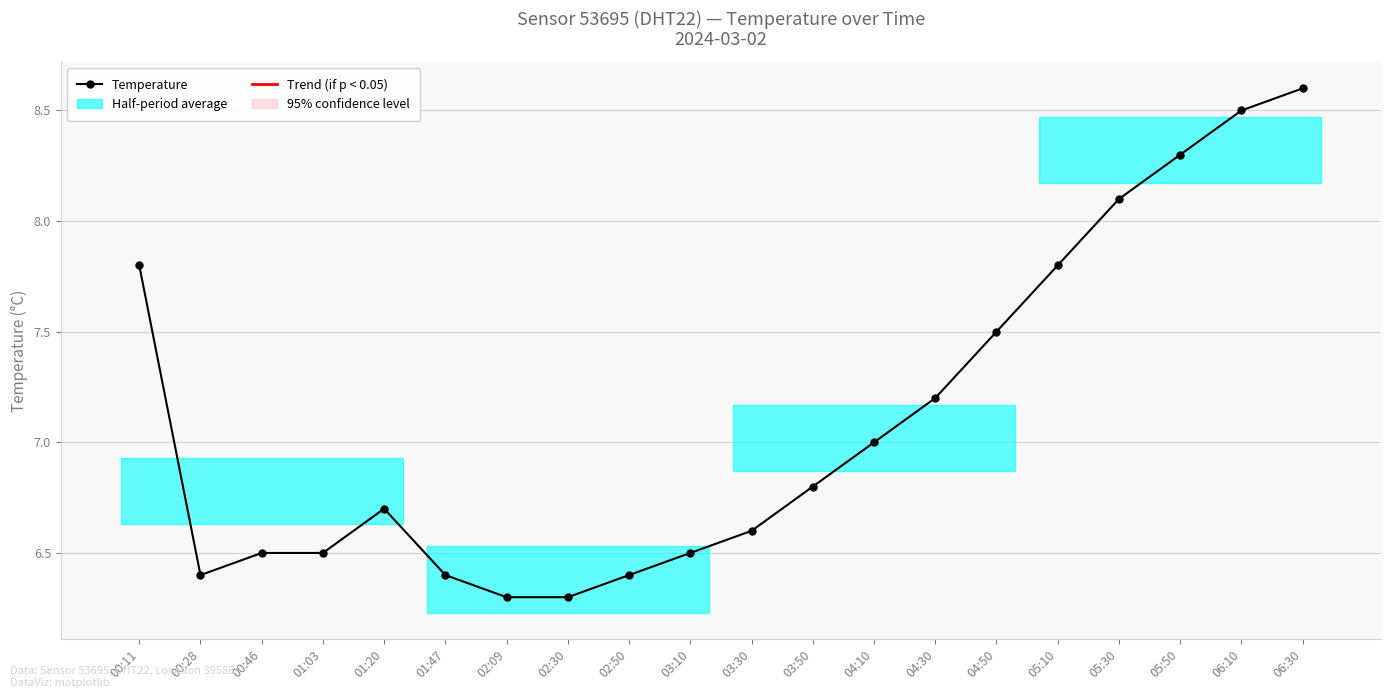

List the labels in order of value, smallest first.

02:09, 02:30, 00:28, 01:47, 02:50, 00:46, 01:03, 03:10, 03:30, 01:20, 03:50, 04:10, 04:30, 04:50, 00:11, 05:10, 05:30, 05:50, 06:10, 06:30